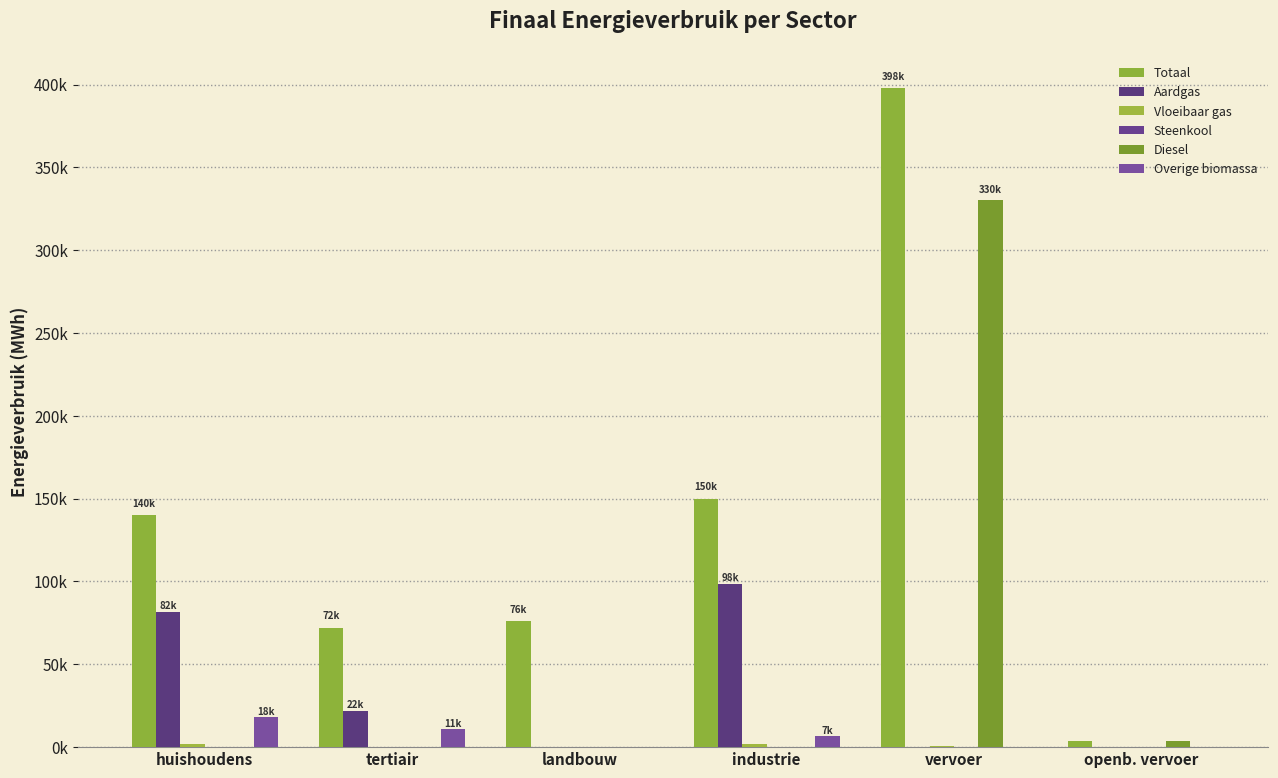

What is the difference between the maximum and minimum values in the Diesel series?

330260.9